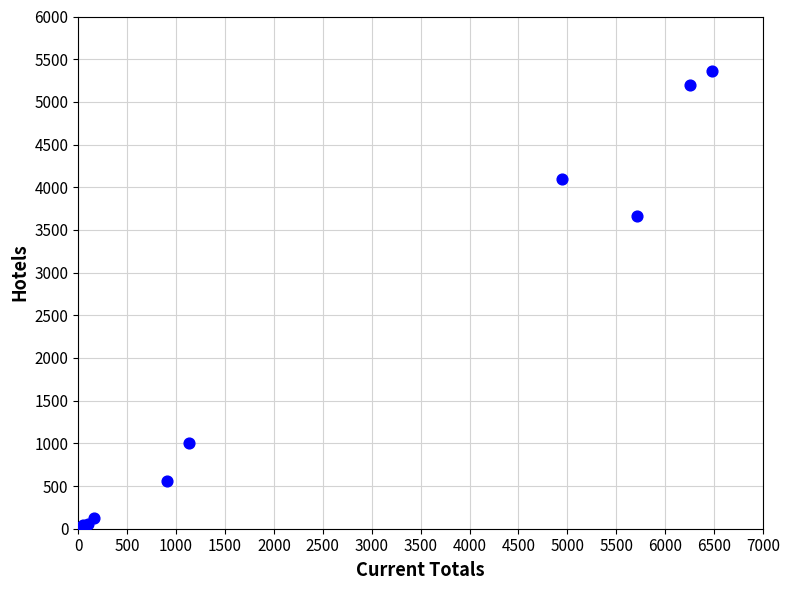

What Y value in the scatter plot is closest to 2682?

3658